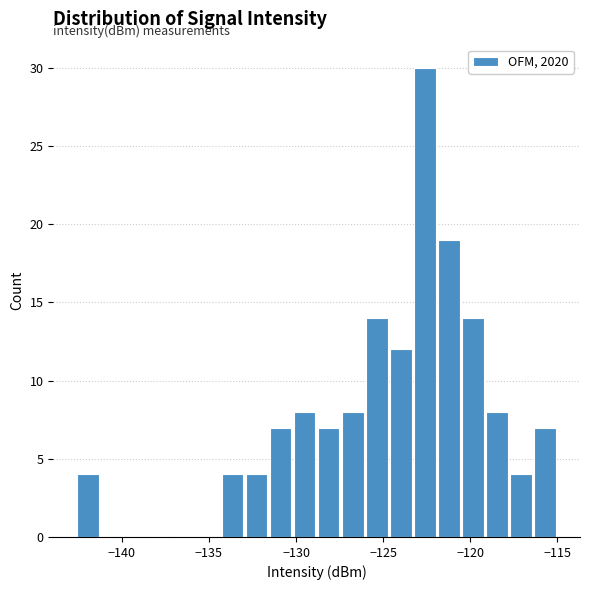

Read against the x-axis, roughly where is the centre of the tallest bar?

-122.5